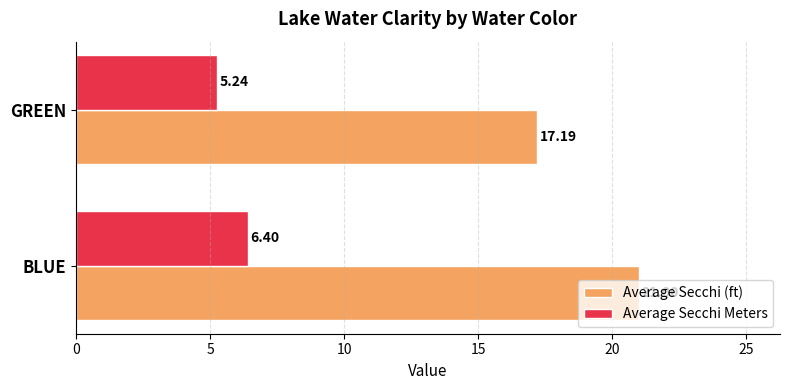

List the series in order of their peak value, highest first.

Average Secchi (ft), Average Secchi Meters